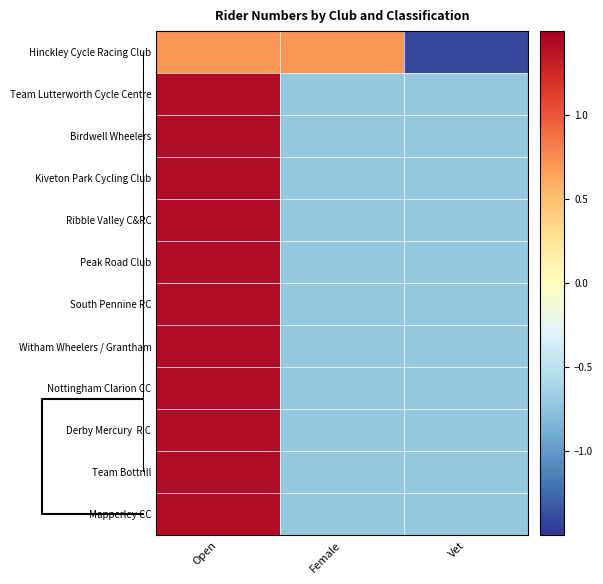

What is the greatest value displayed?

1.4